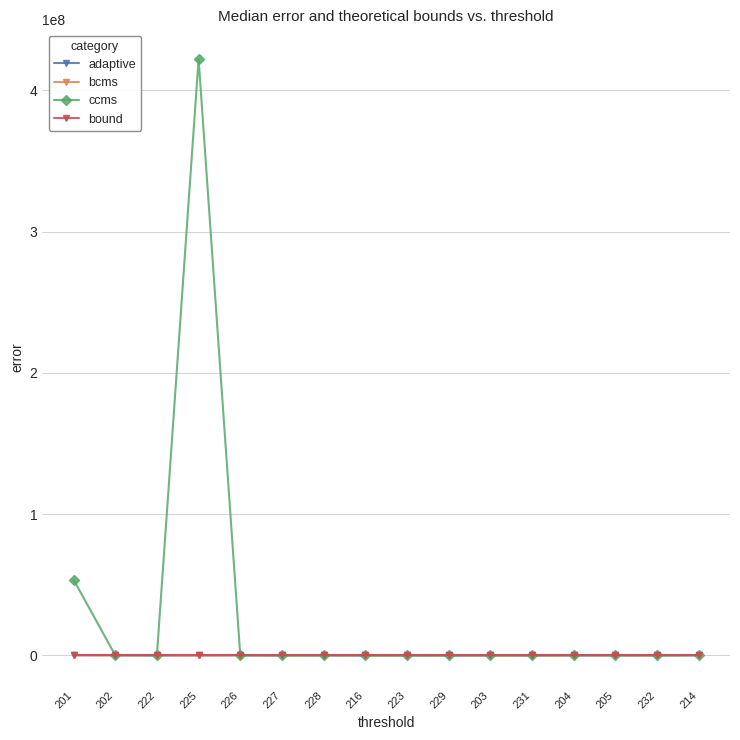

At how many categories does at least one series exceed 96920850?

1